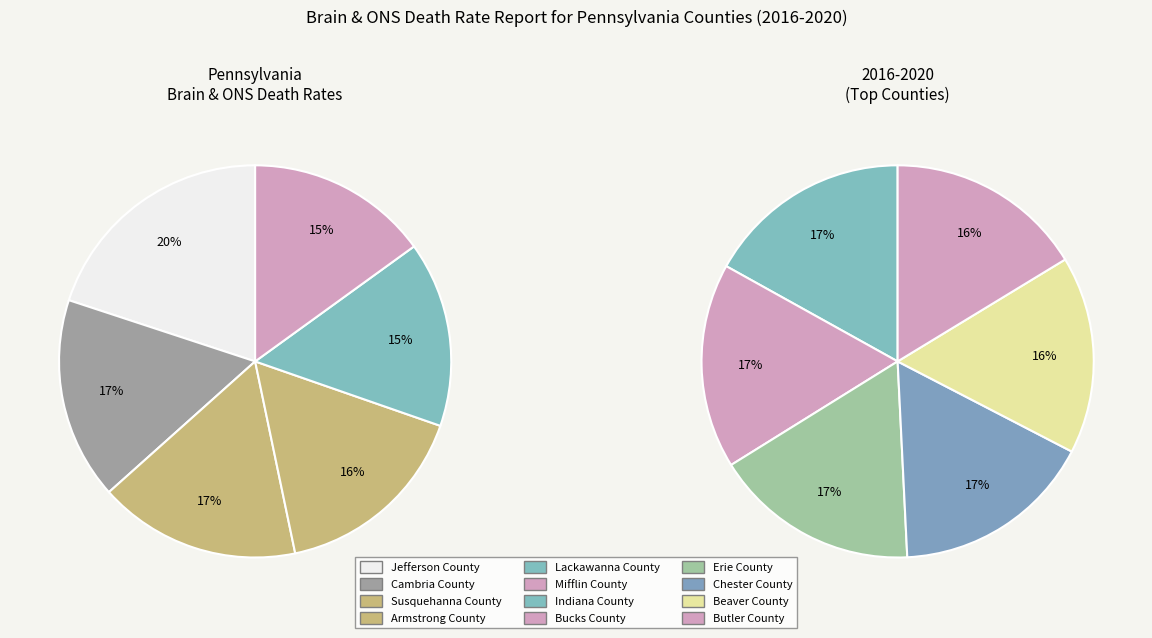

How many slices are in this pie chart?

12